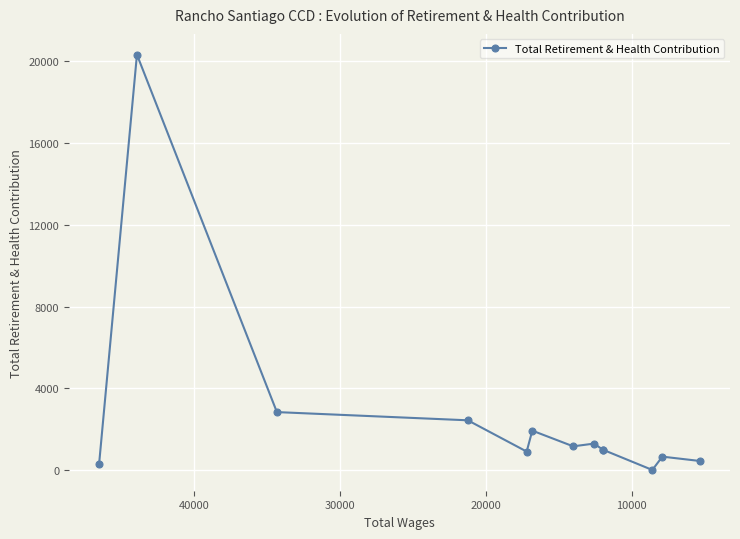

The value at 11 is 134. True or false?

False